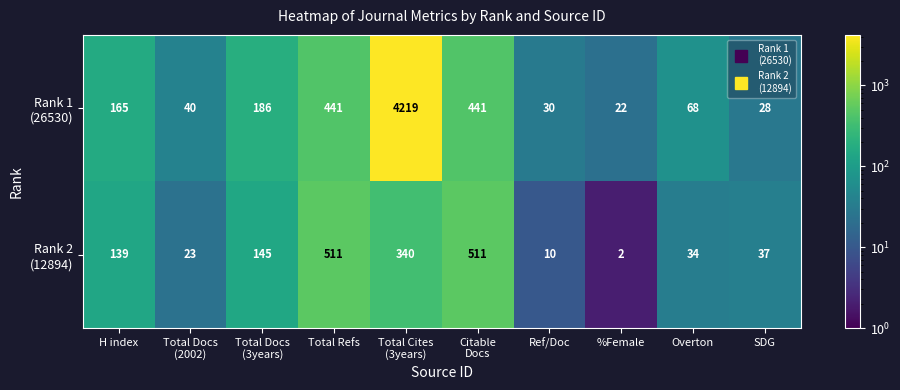

What is the difference between the highest and lowest values at %Female?

20